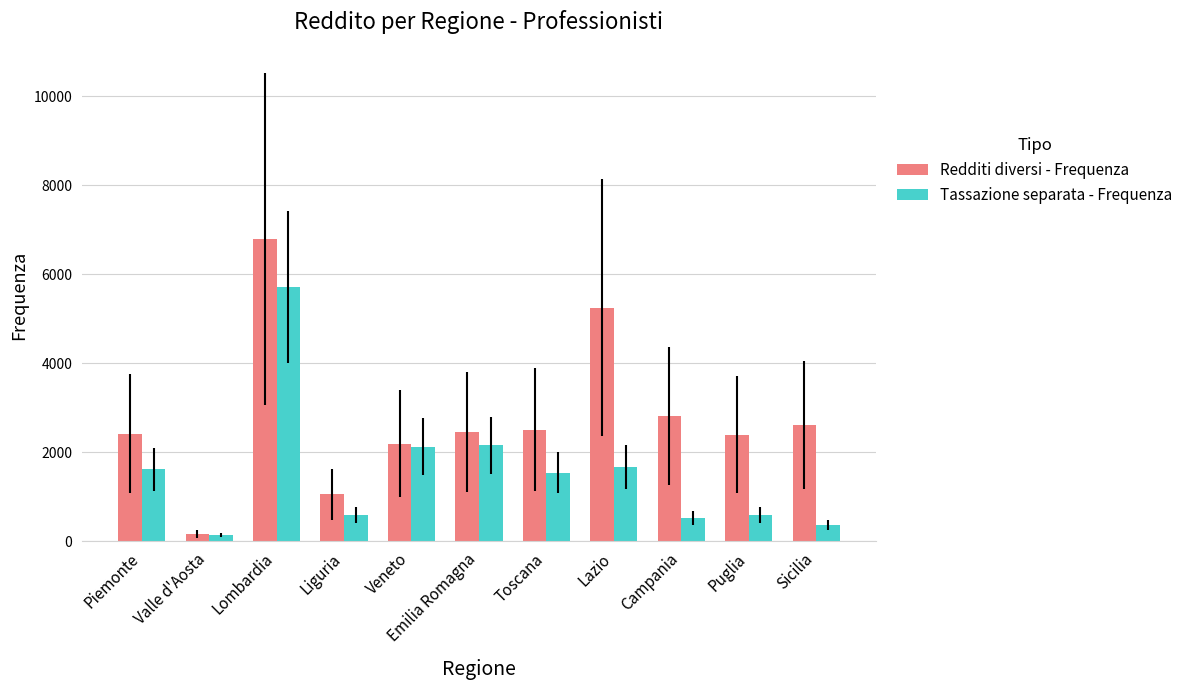

What is the minimum value shown in the chart?

138